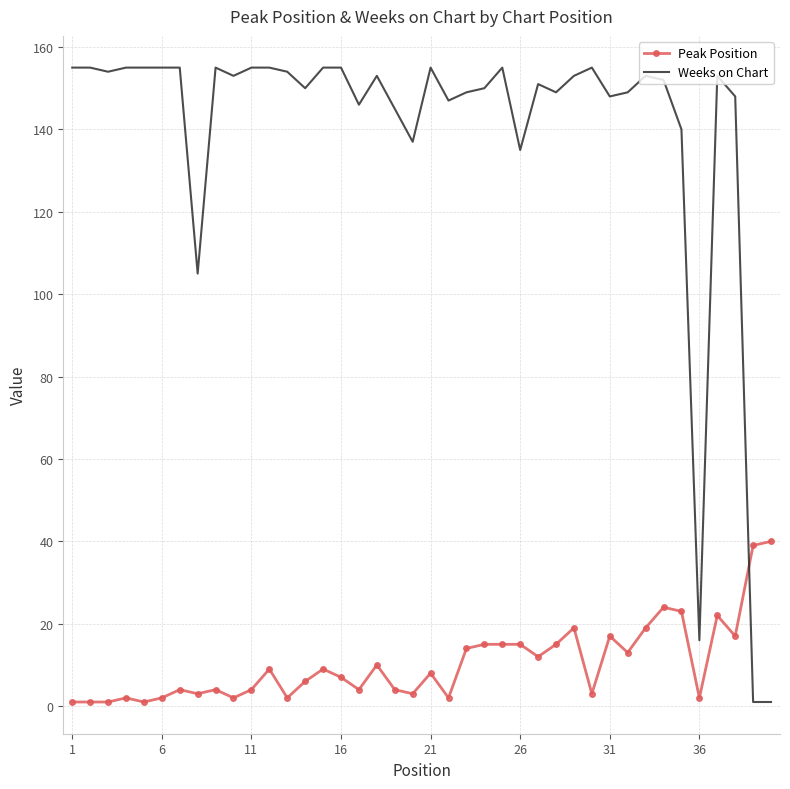

Reading left to right, list all the values displayed in this chart.

Peak Position: 1	1	1	2	1	2	4	3	4	2	4	9	2	6	9	7	4	10	4	3	8	2	14	15	15	15	12	15	19	3	17	13	19	24	23	2	22	17	39	40
Weeks on Chart: 155	155	154	155	155	155	155	105	155	153	155	155	154	150	155	155	146	153	145	137	155	147	149	150	155	135	151	149	153	155	148	149	153	152	140	16	153	148	1	1